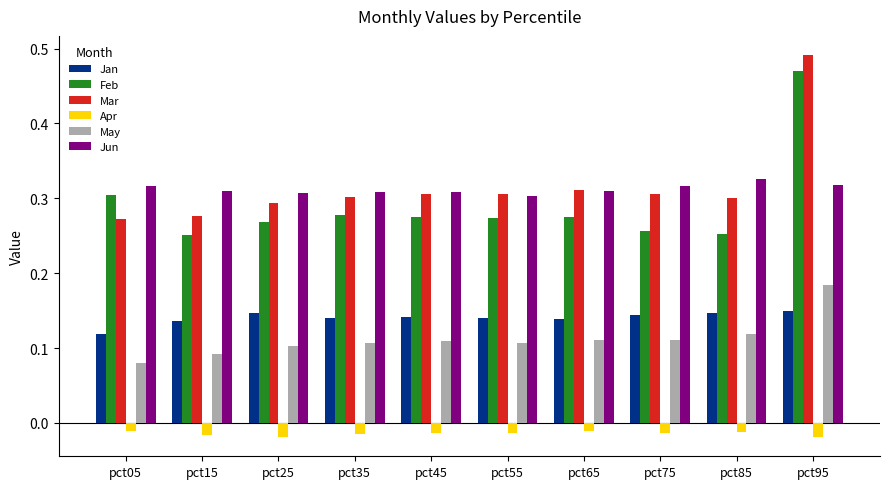

Count the Jun values in the range 0 to 1.

10